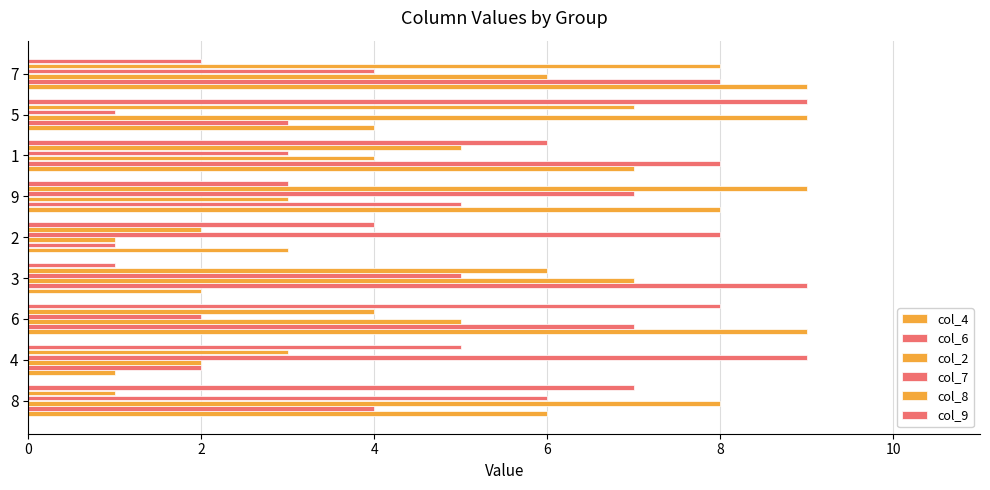

How many categories are shown in the chart?

9